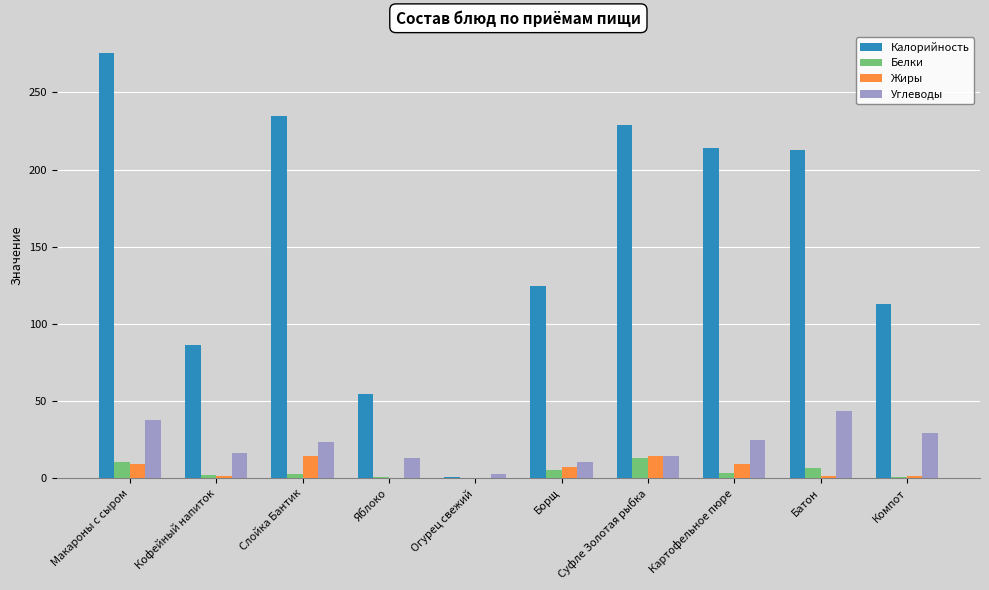

Where is Калорийность nearest to the value 138?

Борщ